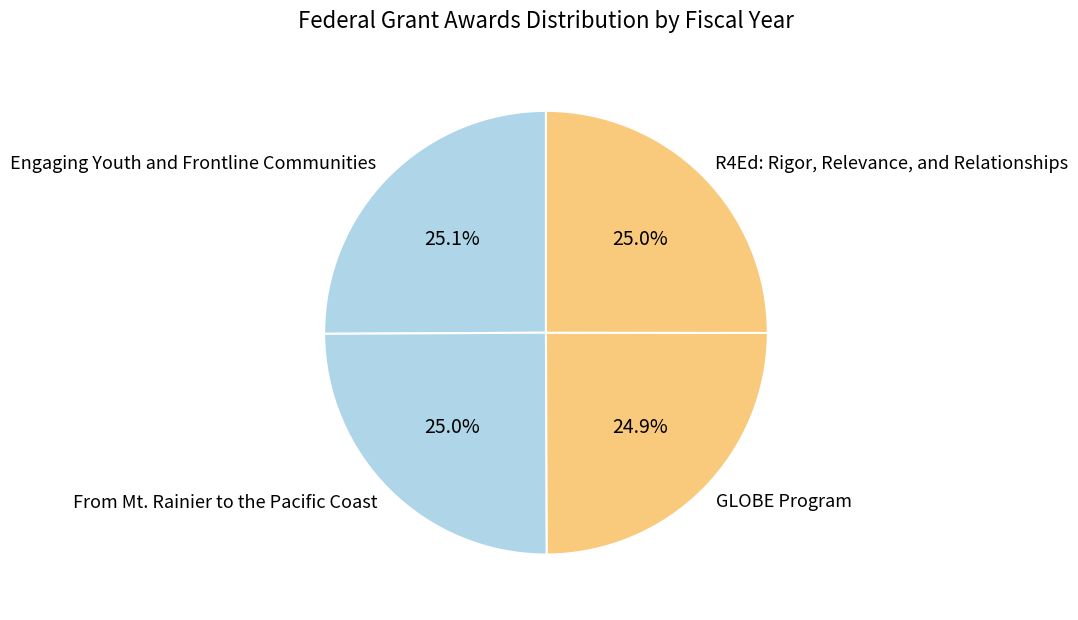

To the nearest percent, what is the average slice percentage?

25%